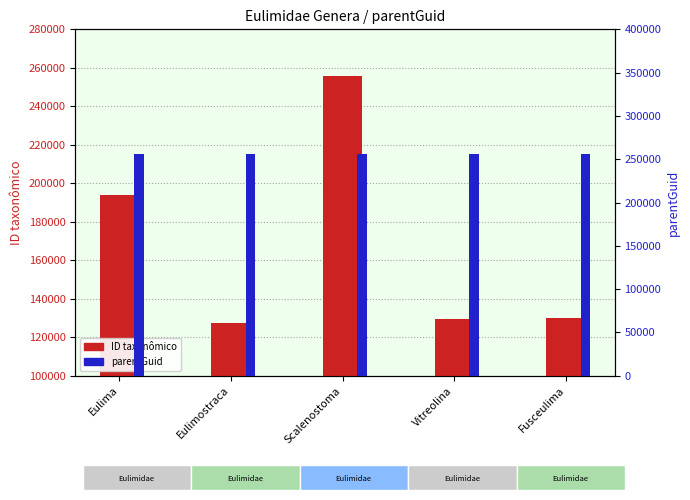

Reading right to left, transcribe all the data shown in this chart.

ID taxonômico: 130044	129449	255808	127501	193727
parentGuid: 255772	255772	255772	255772	255772